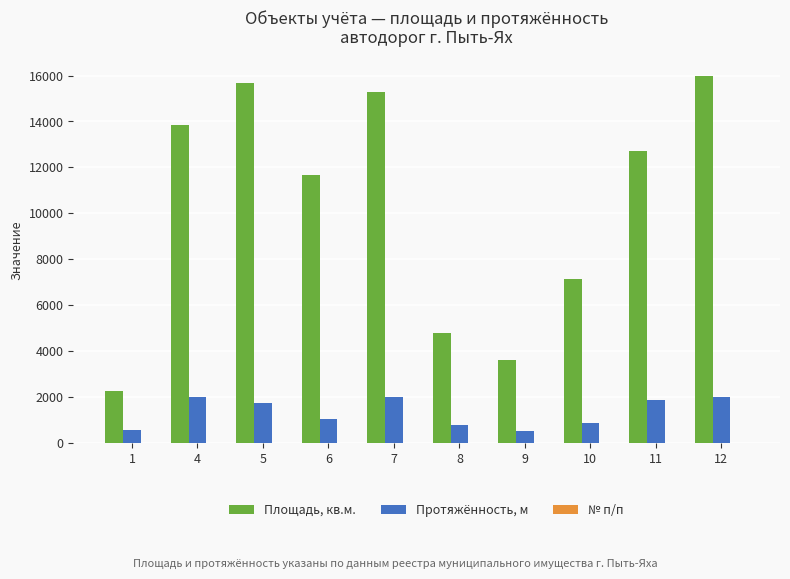

How many groups of bars are there?

10